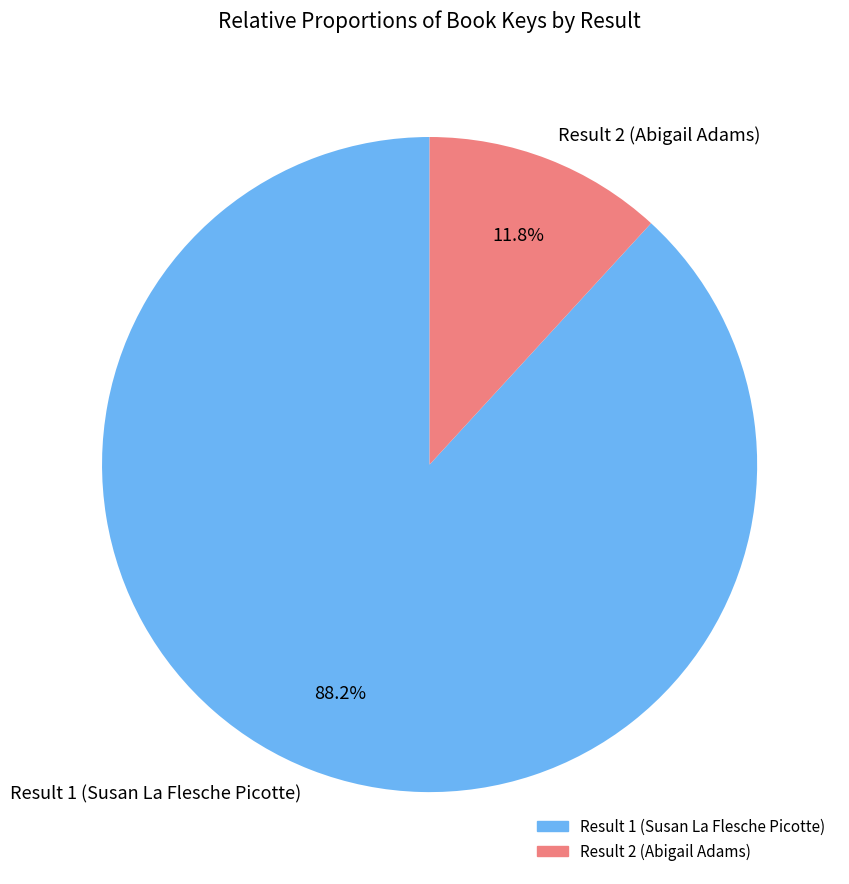

What is the largest slice in the pie chart?

Result 1 (Susan La Flesche Picotte)